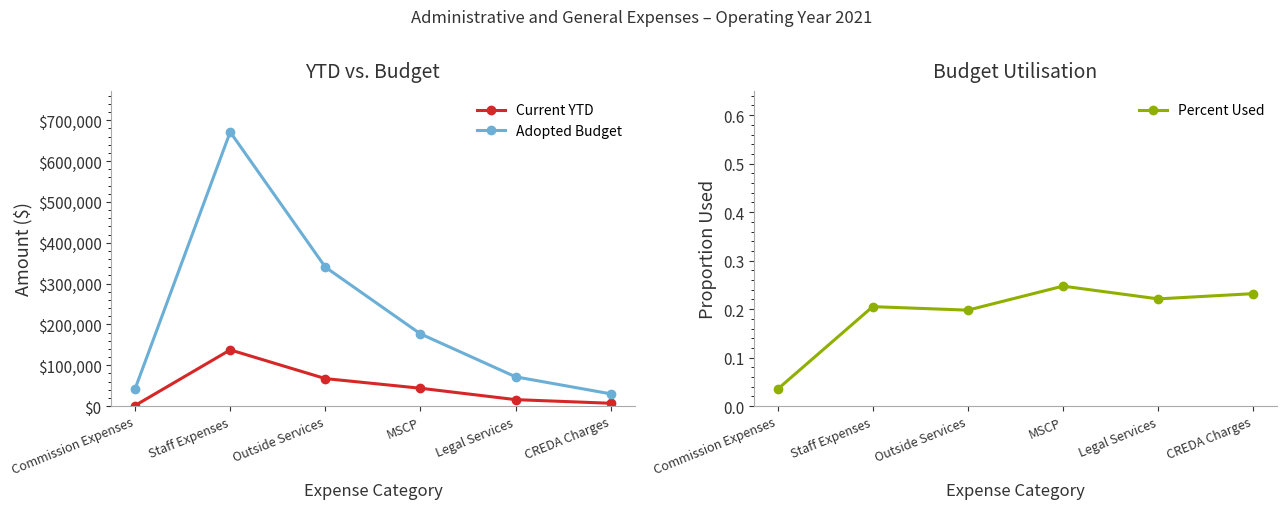

Which label corresponds to the largest value in the chart?

Staff Expenses